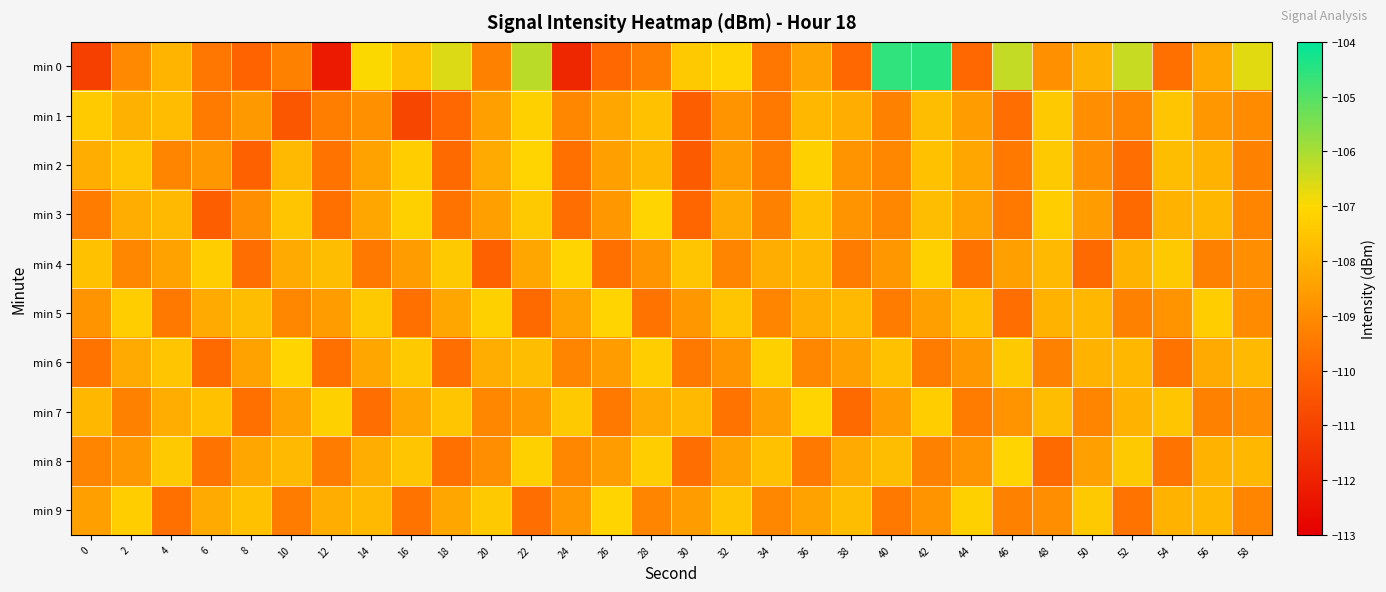

Reading left to right, extract all data points from this chart.

min 0: 0=-111.1	2=-109.1	4=-107.9	6=-109.6	8=-110.1	10=-109.3	12=-112.2	14=-107.0	16=-107.7	18=-106.6	20=-109.3	22=-106.2	24=-111.8	26=-109.9	28=-109.4	30=-107.4	32=-107.1	34=-109.5	36=-108.4	38=-109.9	40=-104.6	42=-104.5	44=-110.0	46=-106.3	48=-108.9	50=-108.0	52=-106.3	54=-109.7	56=-108.3	58=-106.7
min 1: 0=-107.3	2=-108.0	4=-107.7	6=-109.4	8=-108.7	10=-110.4	12=-109.4	14=-108.9	16=-110.9	18=-110.0	20=-108.5	22=-107.2	24=-109.1	26=-108.3	28=-107.6	30=-110.2	32=-108.8	34=-109.5	36=-107.9	38=-108.1	40=-109.3	42=-107.7	44=-108.6	46=-109.8	48=-107.4	50=-108.9	52=-109.2	54=-107.5	56=-108.7	58=-109.0
min 2: 0=-108.1	2=-107.5	4=-109.2	6=-108.7	8=-110.1	10=-107.8	12=-109.6	14=-108.4	16=-107.3	18=-109.9	20=-108.2	22=-107.1	24=-109.7	26=-108.5	28=-107.9	30=-110.3	32=-108.6	34=-109.4	36=-107.2	38=-108.8	40=-109.1	42=-107.6	44=-108.3	46=-109.5	48=-107.4	50=-108.9	52=-109.8	54=-107.7	56=-108.0	58=-109.3
min 3: 0=-109.4	2=-108.1	4=-107.8	6=-110.2	8=-108.9	10=-107.5	12=-109.7	14=-108.3	16=-107.2	18=-109.6	20=-108.5	22=-107.4	24=-109.8	26=-108.7	28=-107.1	30=-110.0	32=-108.2	34=-109.3	36=-107.6	38=-108.8	40=-109.1	42=-107.7	44=-108.4	46=-109.5	48=-107.3	50=-108.6	52=-109.9	54=-108.0	56=-107.9	58=-109.2
min 4: 0=-107.6	2=-109.1	4=-108.4	6=-107.3	8=-109.8	10=-108.2	12=-107.7	14=-109.5	16=-108.6	18=-107.4	20=-110.1	22=-108.3	24=-107.1	26=-109.7	28=-108.8	30=-107.5	32=-109.2	34=-108.1	36=-107.9	38=-109.4	40=-108.7	42=-107.2	44=-109.6	46=-108.5	48=-107.8	50=-109.9	52=-108.0	54=-107.4	56=-109.3	58=-108.9
min 5: 0=-108.8	2=-107.3	4=-109.5	6=-108.2	8=-107.7	10=-109.1	12=-108.6	14=-107.4	16=-109.7	18=-108.3	20=-107.2	22=-109.9	24=-108.4	26=-107.1	28=-109.6	30=-108.7	32=-107.5	34=-109.2	36=-108.1	38=-107.8	40=-109.4	42=-108.5	44=-107.6	46=-109.8	48=-108.0	50=-107.9	52=-109.3	54=-108.8	56=-107.3	58=-109.0
min 6: 0=-109.6	2=-108.2	4=-107.5	6=-109.9	8=-108.4	10=-107.1	12=-109.7	14=-108.3	16=-107.4	18=-109.8	20=-108.1	22=-107.7	24=-109.2	26=-108.6	28=-107.3	30=-109.5	32=-108.8	34=-107.2	36=-109.1	38=-108.5	40=-107.6	42=-109.4	44=-108.7	46=-107.4	48=-109.3	50=-108.0	52=-107.9	54=-109.6	56=-108.2	58=-107.8
min 7: 0=-107.9	2=-109.3	4=-108.1	6=-107.6	8=-109.7	10=-108.4	12=-107.2	14=-109.8	16=-108.3	18=-107.5	20=-109.1	22=-108.7	24=-107.4	26=-109.5	28=-108.2	30=-107.8	32=-109.6	34=-108.5	36=-107.1	38=-109.9	40=-108.6	42=-107.3	44=-109.4	46=-108.8	48=-107.7	50=-109.2	52=-108.0	54=-107.5	56=-109.3	58=-108.9
min 8: 0=-109.2	2=-108.7	4=-107.4	6=-109.6	8=-108.3	10=-107.8	12=-109.4	14=-108.1	16=-107.5	18=-109.7	20=-108.9	22=-107.2	24=-109.1	26=-108.6	28=-107.3	30=-109.8	32=-108.4	34=-107.6	36=-109.5	38=-108.2	40=-107.7	42=-109.3	44=-108.8	46=-107.1	48=-109.9	50=-108.5	52=-107.4	54=-109.6	56=-108.0	58=-107.9
min 9: 0=-108.5	2=-107.3	4=-109.7	6=-108.2	8=-107.6	10=-109.4	12=-108.1	14=-107.8	16=-109.6	18=-108.3	20=-107.4	22=-109.8	24=-108.7	26=-107.1	28=-109.2	30=-108.6	32=-107.5	34=-109.1	36=-108.4	38=-107.7	40=-109.5	42=-108.8	44=-107.2	46=-109.3	48=-108.9	50=-107.4	52=-109.6	54=-108.0	56=-107.9	58=-109.2